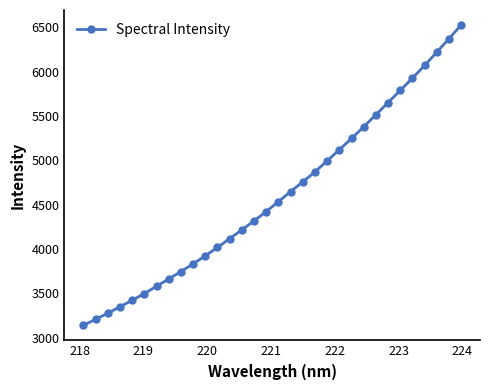

What is the value of the 14th point from the left?

4216.0